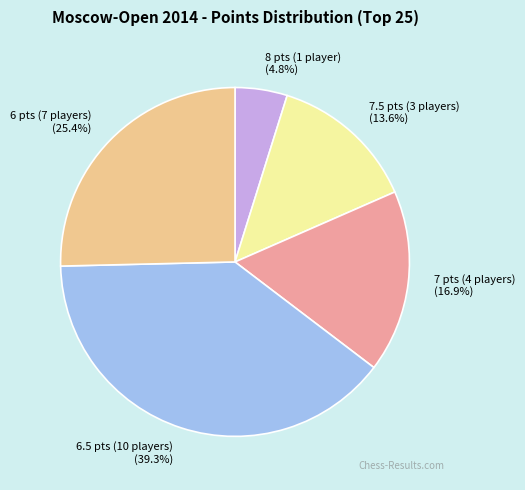

Combined, do 7.5 pts (3 players) and 6.5 pts (10 players) account for over 50%?

Yes